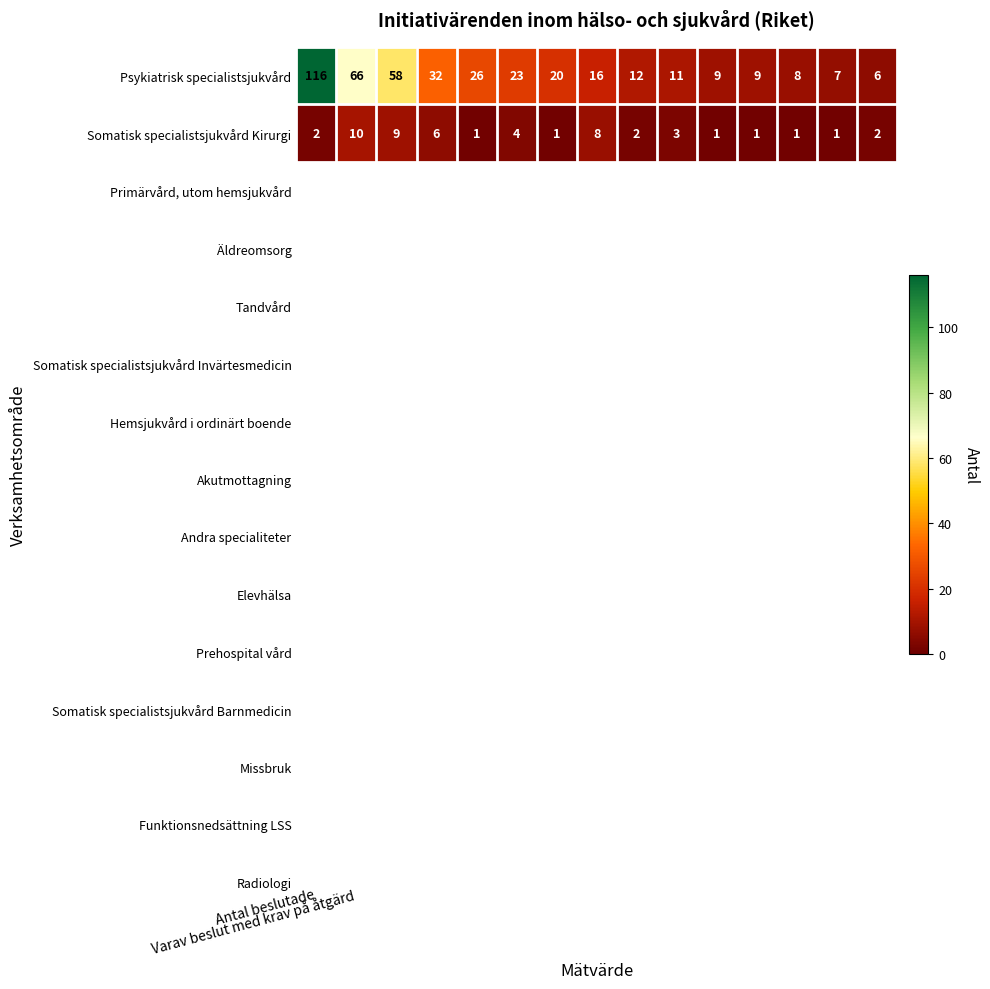

Count the Somatisk specialistsjukvård Kirurgi values in the range 1 to 6.

12